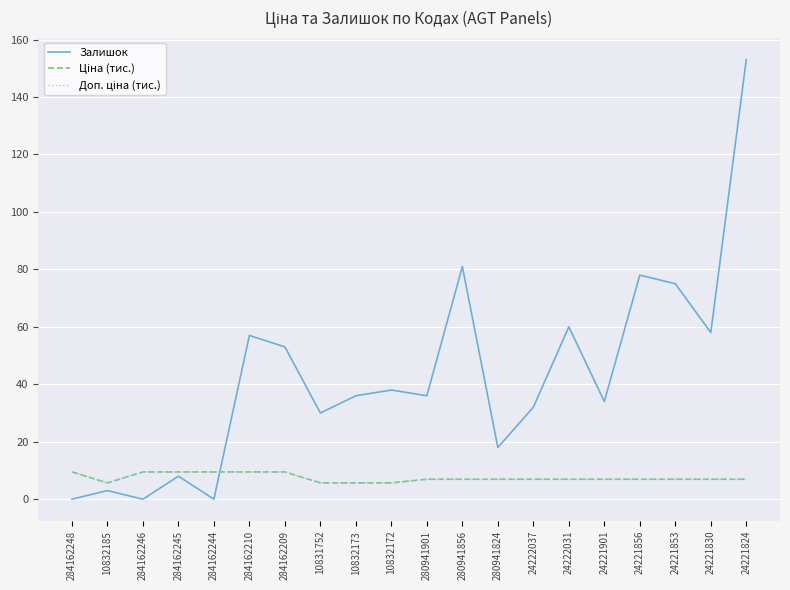

How many lines are shown in the chart?

3